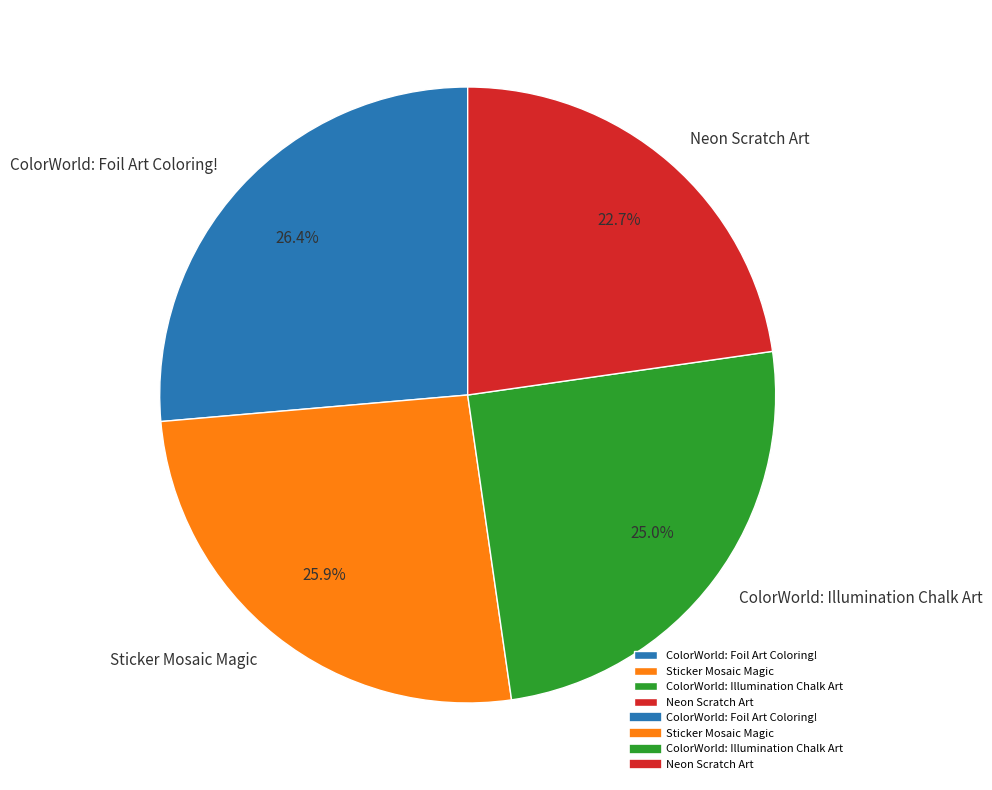

Is it true that Neon Scratch Art is 23% of the pie?

True